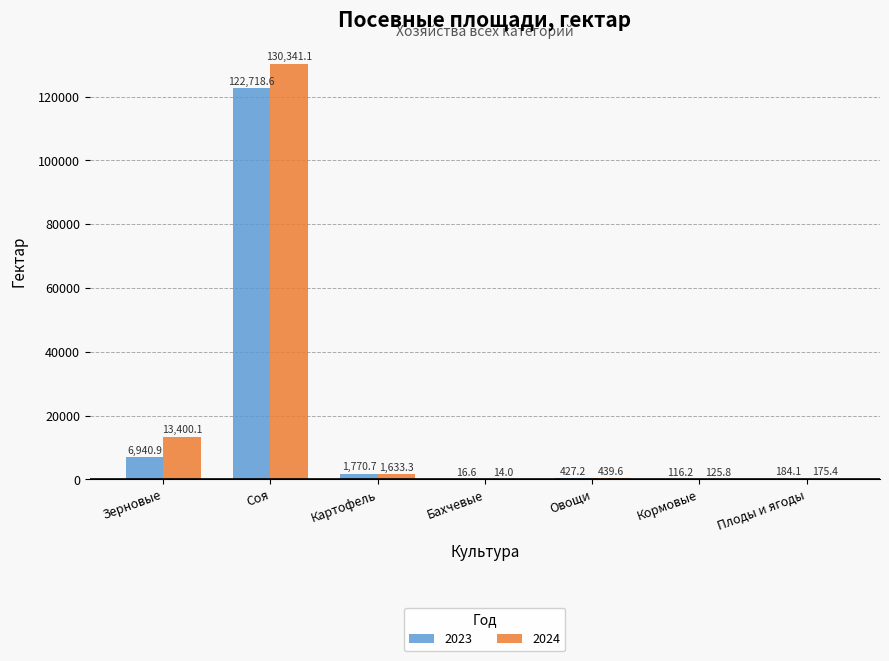

Does the chart contain stacked bars?

No